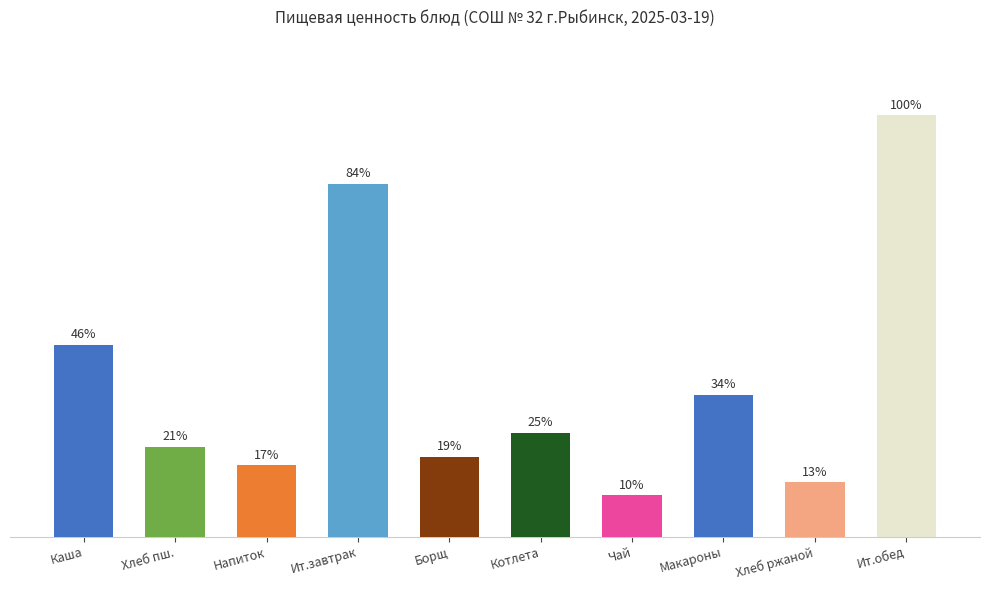

What is the average value?

225.9